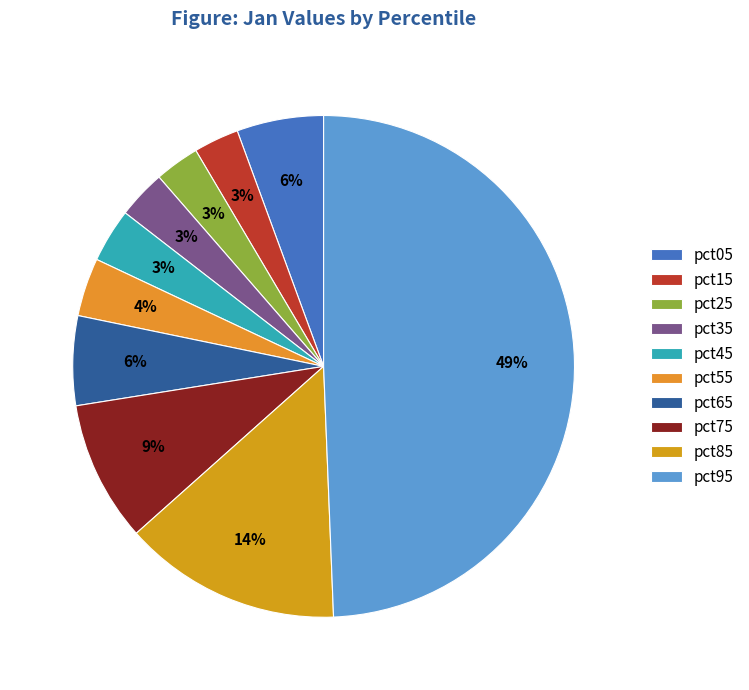

To the nearest percent, what is the average slice percentage?

10%